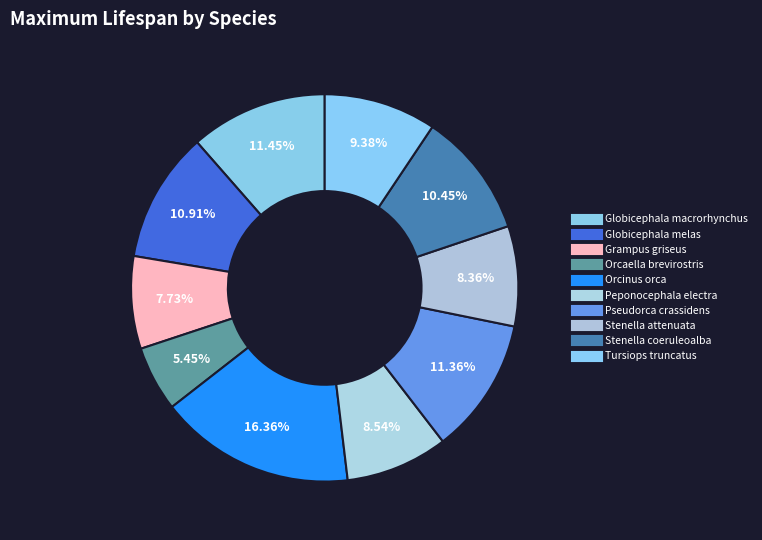

Count the number of slices in the pie.

10